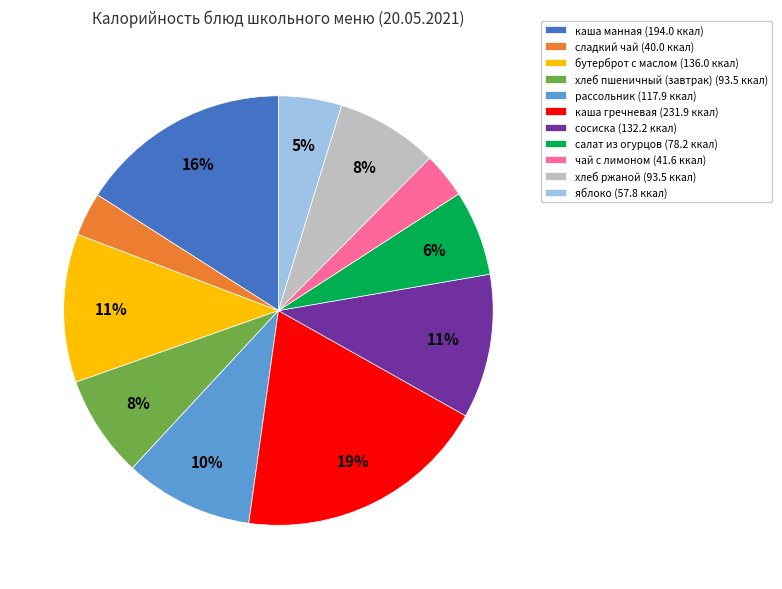

Which has a higher value, сладкий чай (40.0 ккал) or хлеб пшеничный (завтрак) (93.5 ккал)?

хлеб пшеничный (завтрак) (93.5 ккал)